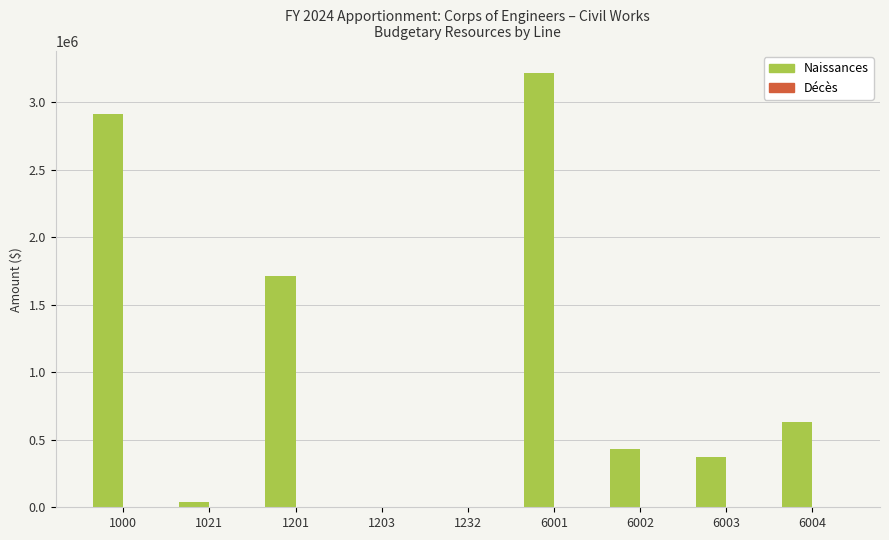

At which category is the sum across all series the highest?

6001